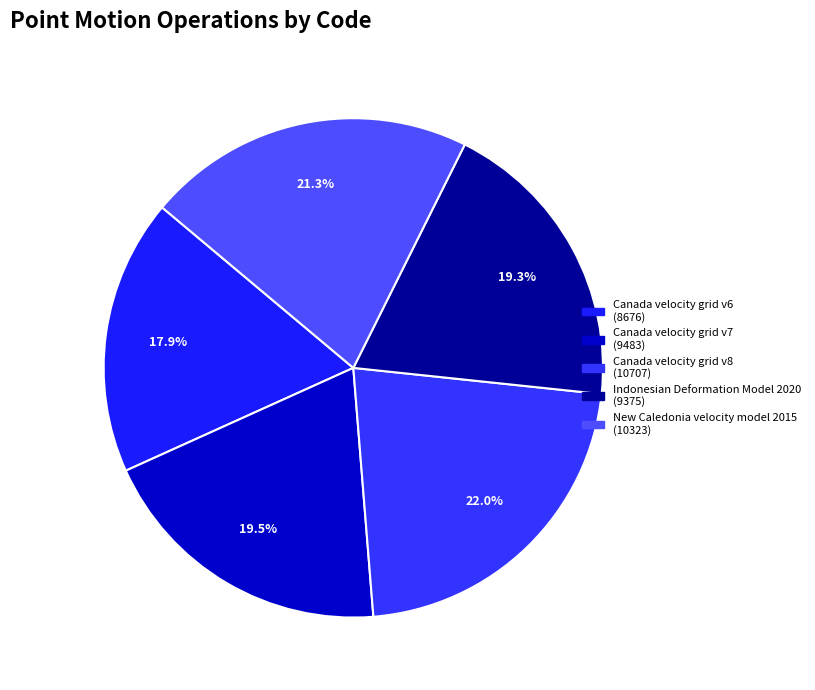

Which category has the biggest portion of the pie?

Canada velocity grid v8